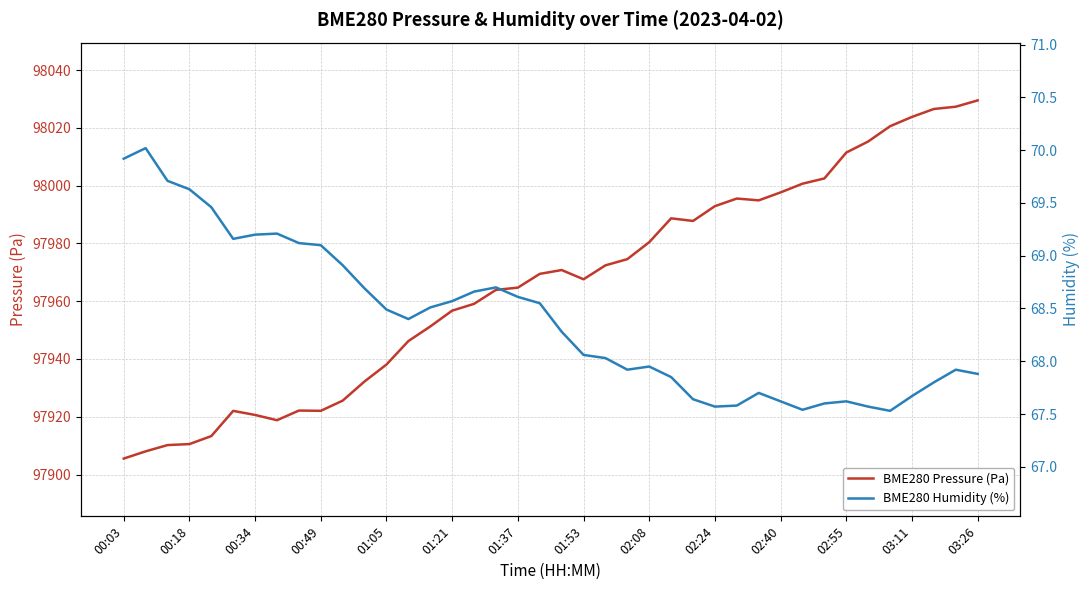

What is the maximum value for BME280 Pressure (Pa)?

98029.5